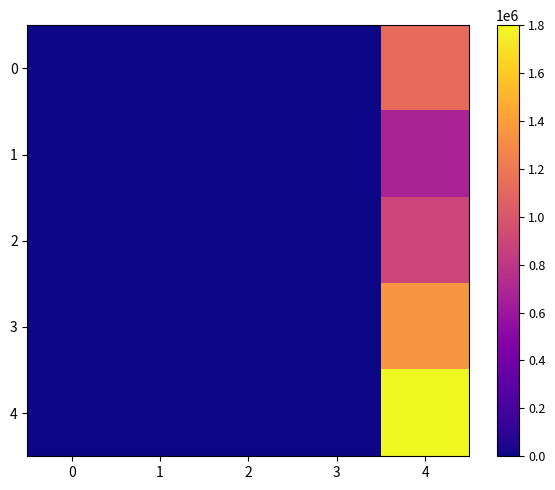

Which series has the widest spread of values?

4